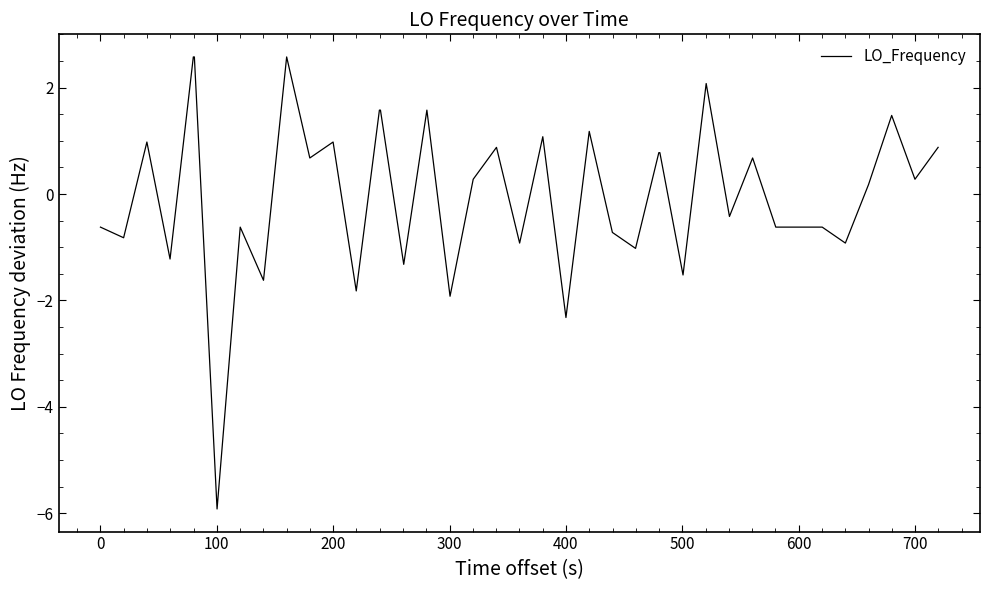

What is the minimum value shown in the chart?

-5.9